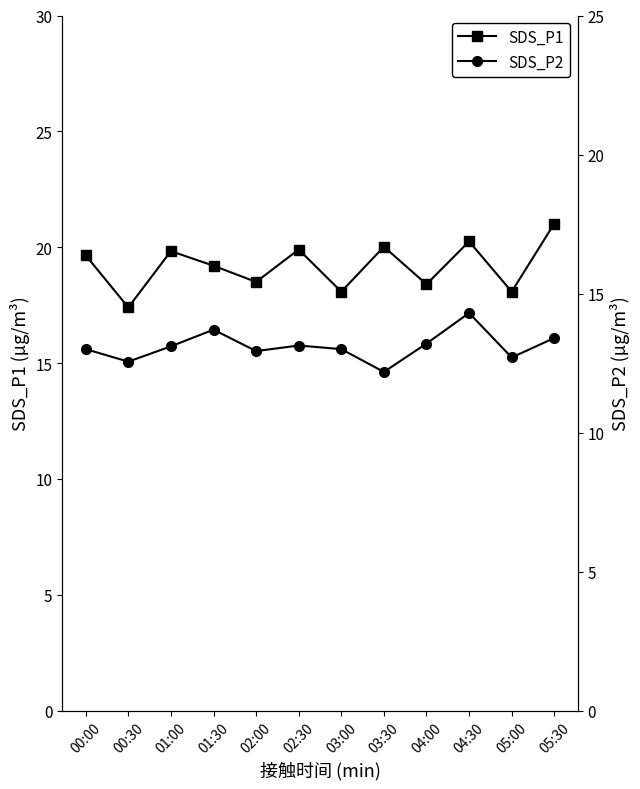

How many data points in SDS_P1 are above 19?

7